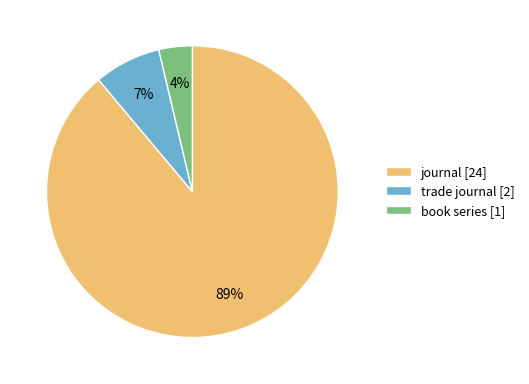

True or false: trade journal [2] accounts for 1% of the total.

False